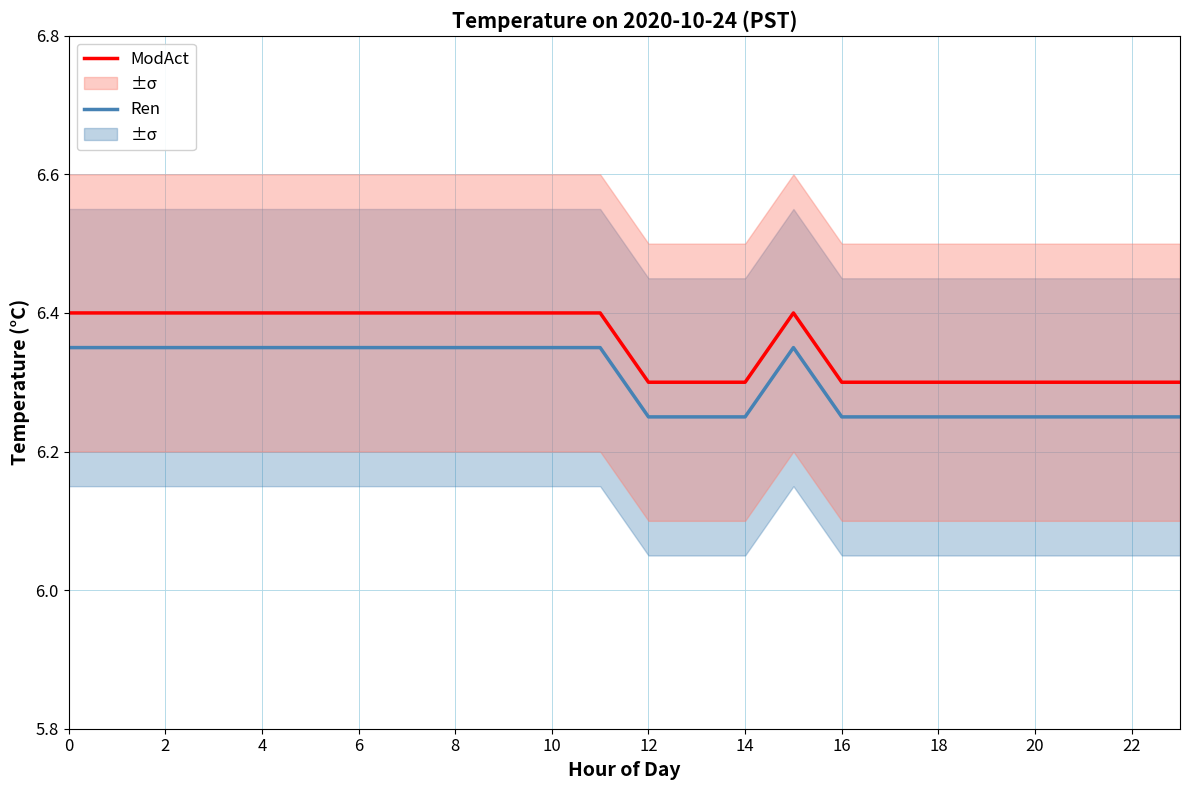

What is the sum of all Ren values?

151.3